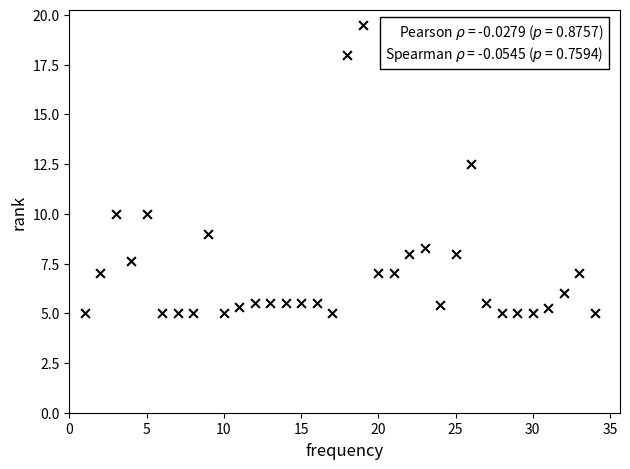

What Y value in the scatter plot is closest to 12?

12.5